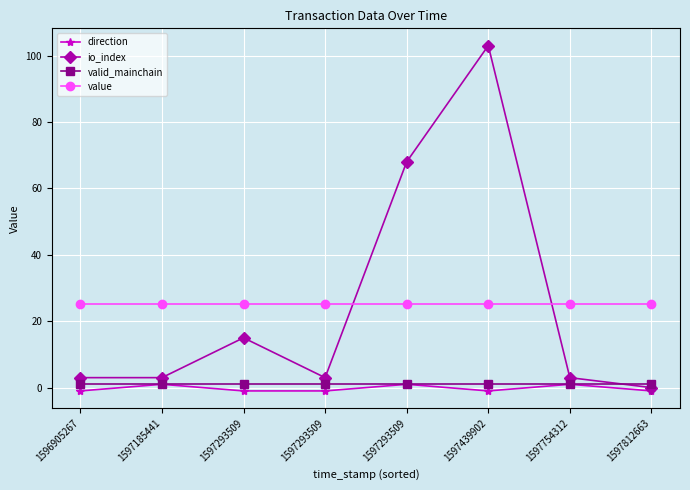

True or false: direction and valid_mainchain cross at least once.

False